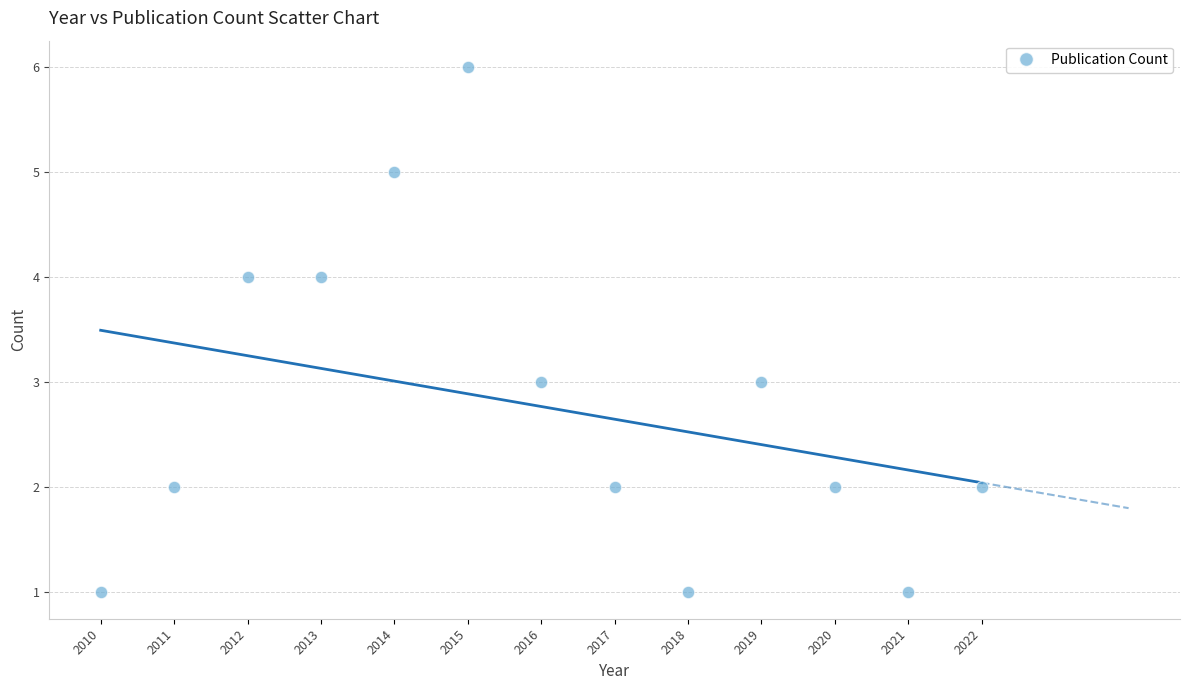

What is the range of X values (max minus min)?

12